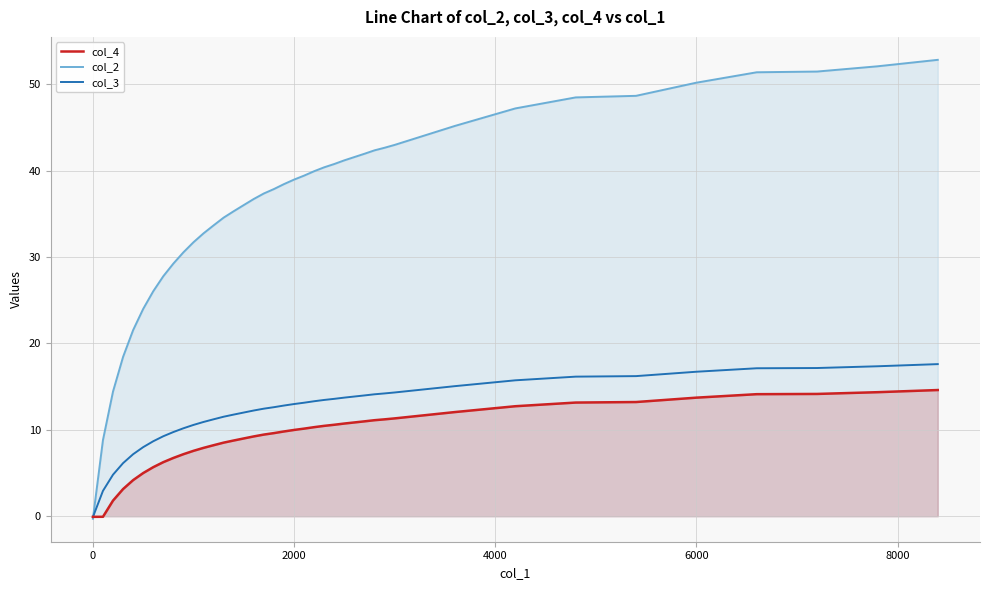

What is the lowest value of the col_2 series?

-0.3